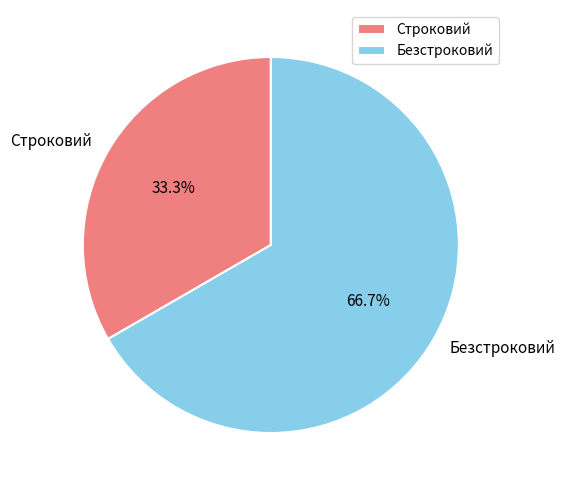

How many segments does this pie chart have?

2